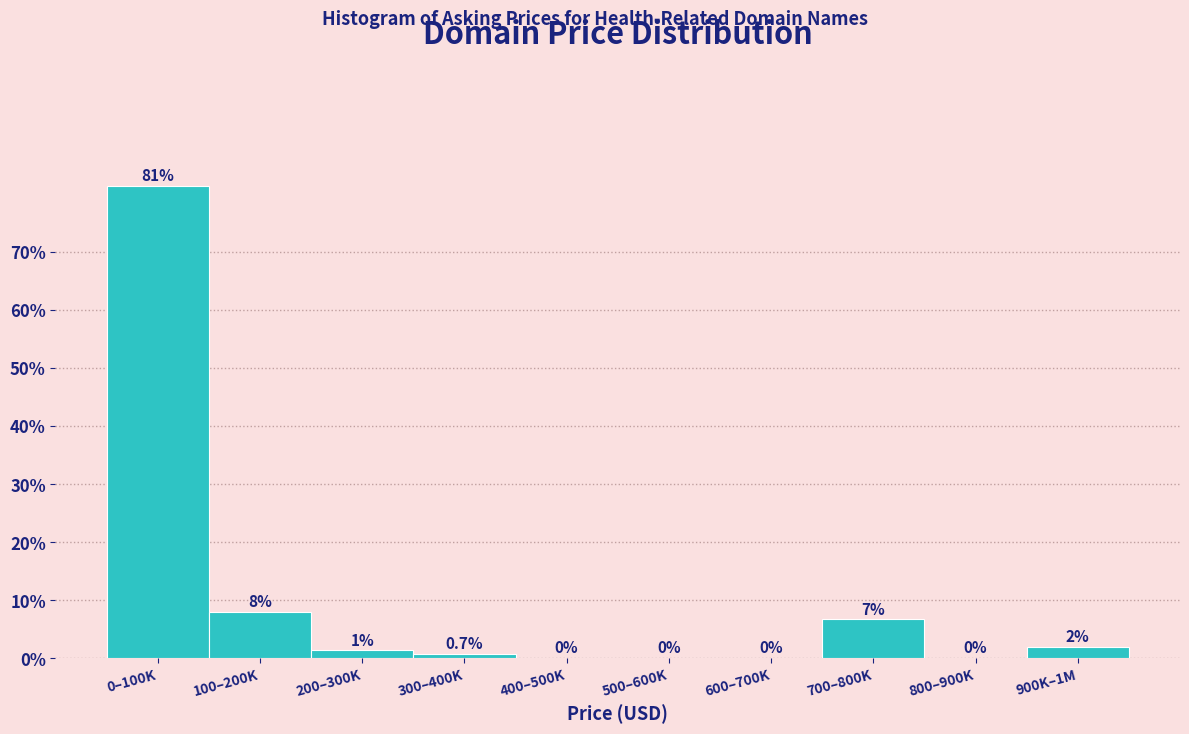

What value does the data have at 100–200K?

8.0